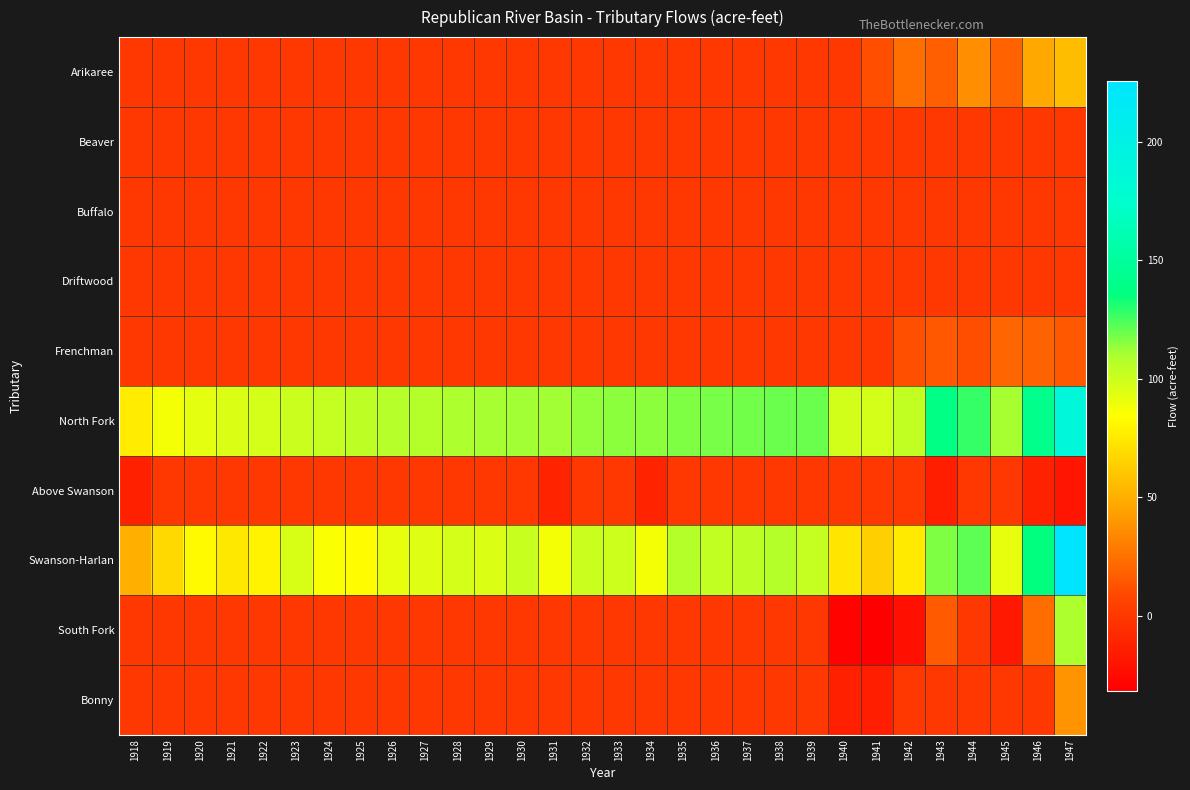

At which category does the chart reach its minimum across all series?

1941